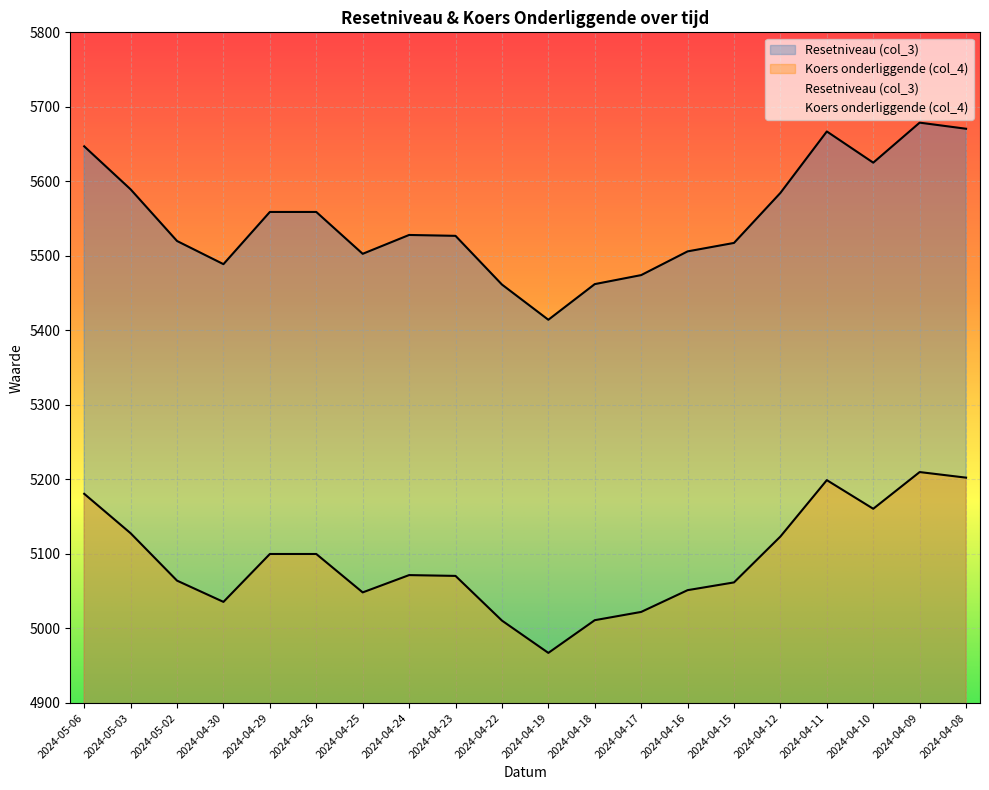

At how many categories does at least one series exceed 5246?

20